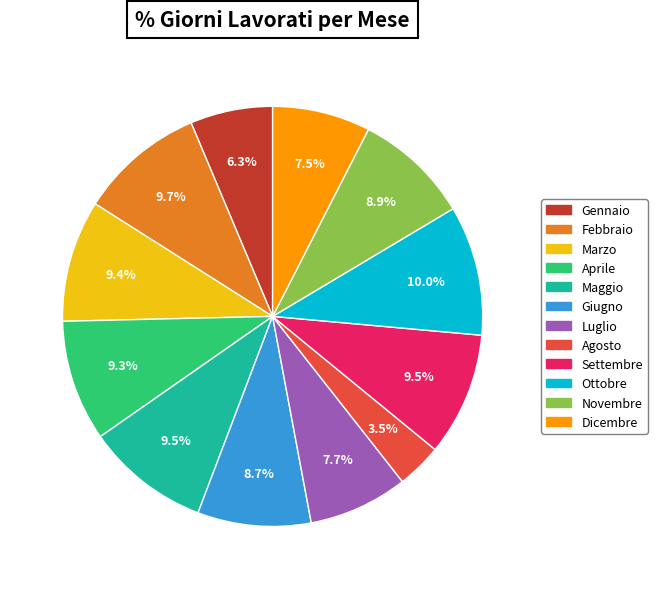

To the nearest percent, what is the combined percentage of Marzo and Aprile?

19%